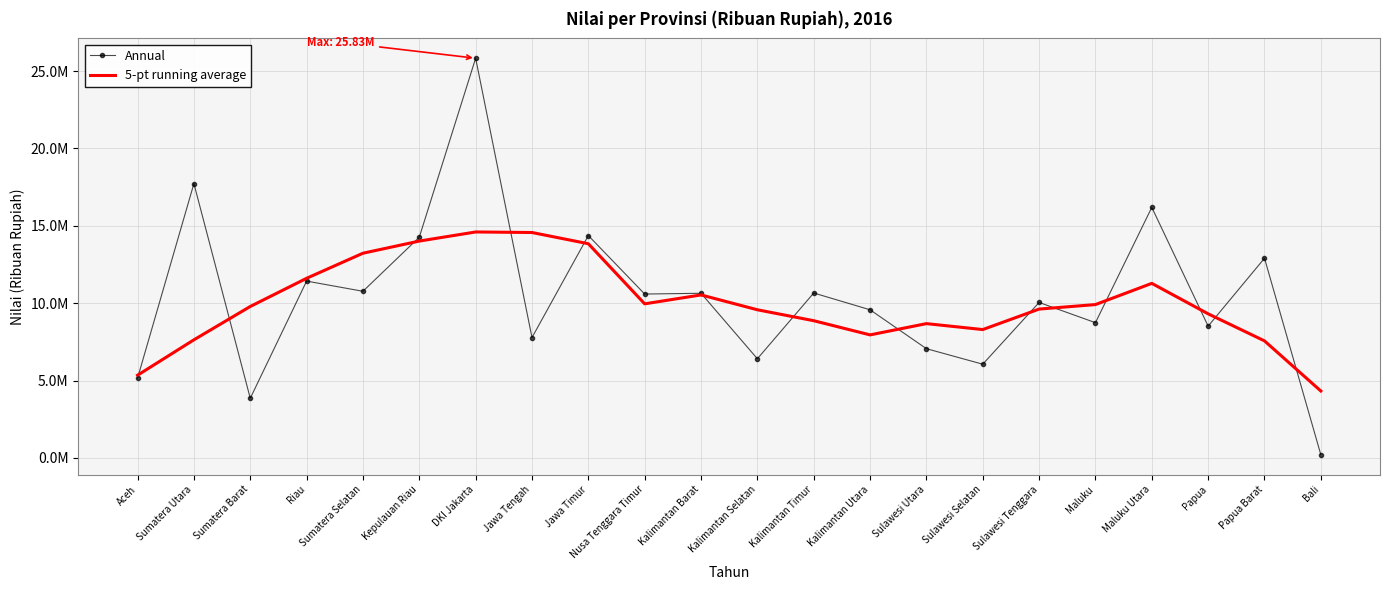

At which category does 5-pt running average reach its first local peak?

DKI Jakarta